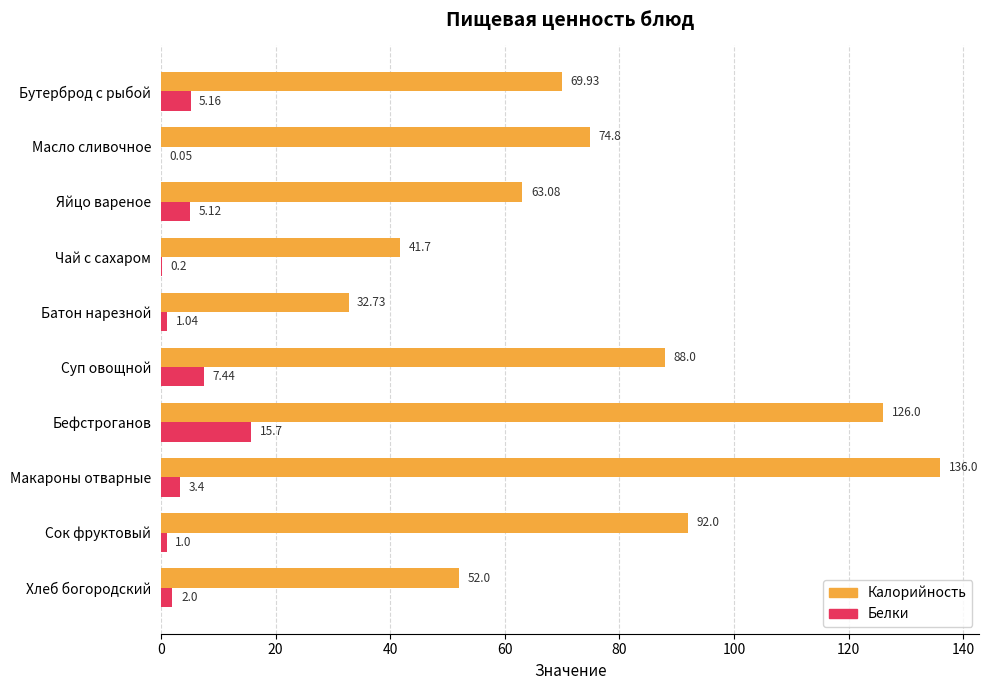

What is the total value across all series at Хлеб богородский?

54.0